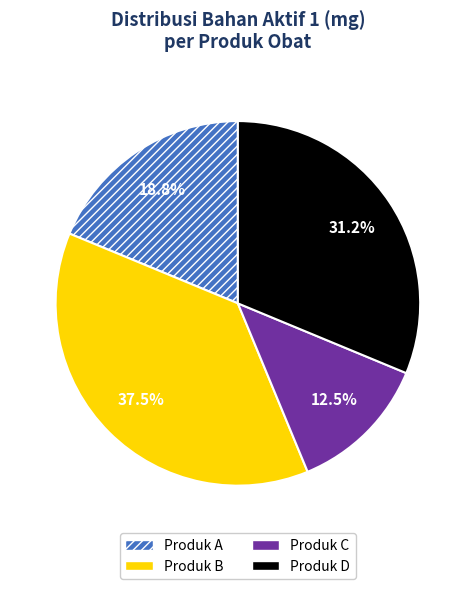

How many slices are in this pie chart?

4